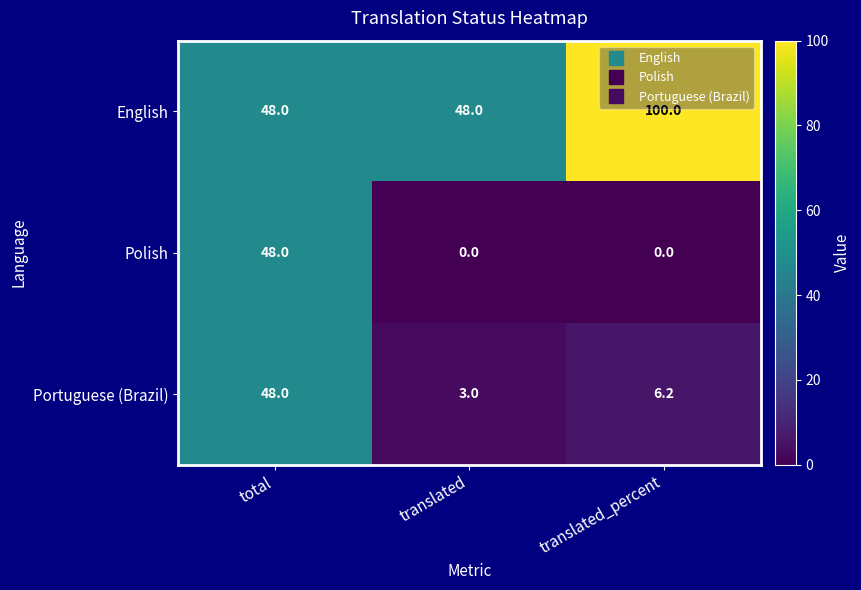

Rank the series at translated from highest to lowest value.

English, Portuguese (Brazil), Polish